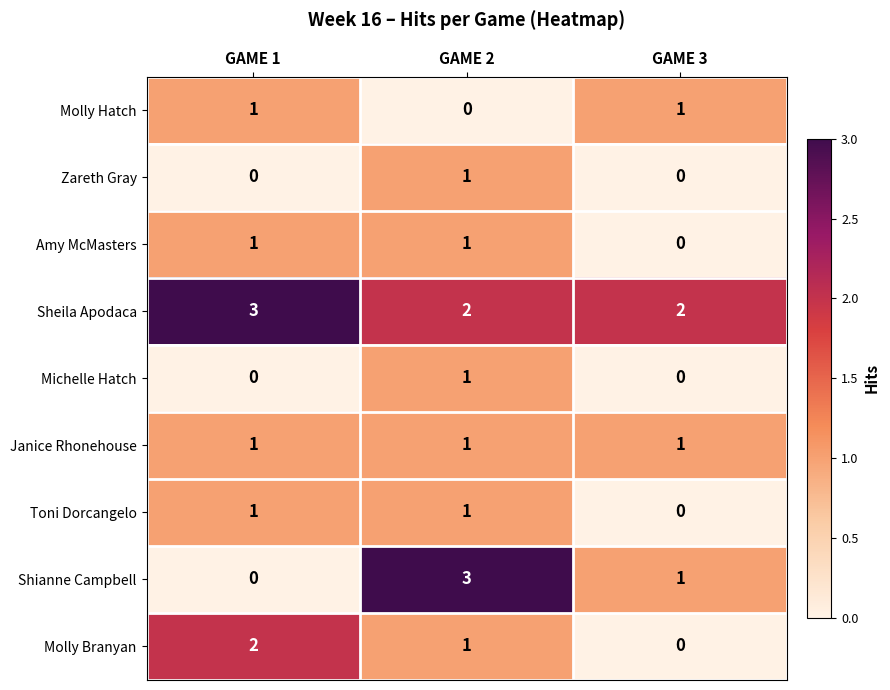

Where is Molly Hatch nearest to the value 0?

GAME 2